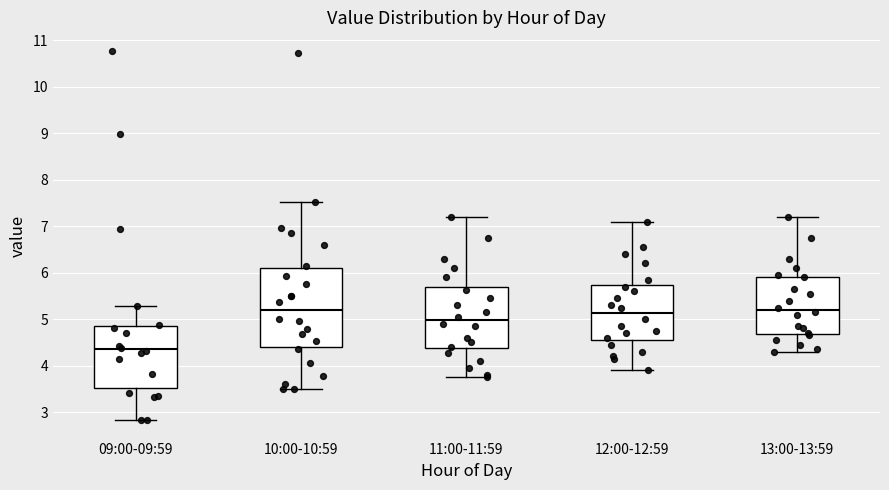

Reading left to right, read every box against the y-axis: the position of its median line, the range the box covers, and the ends of its whiskers. The values are not printed on the chart, so give them approximately, as read against the axis.

09:00-09:59: median 4.4, box 3.5 to 4.9, whiskers 2.8 to 5.3
10:00-10:59: median 5.2, box 4.4 to 6.1, whiskers 3.5 to 7.5
11:00-11:59: median 5.0, box 4.4 to 5.7, whiskers 3.8 to 7.2
12:00-12:59: median 5.1, box 4.6 to 5.7, whiskers 3.9 to 7.1
13:00-13:59: median 5.2, box 4.7 to 5.9, whiskers 4.3 to 7.2